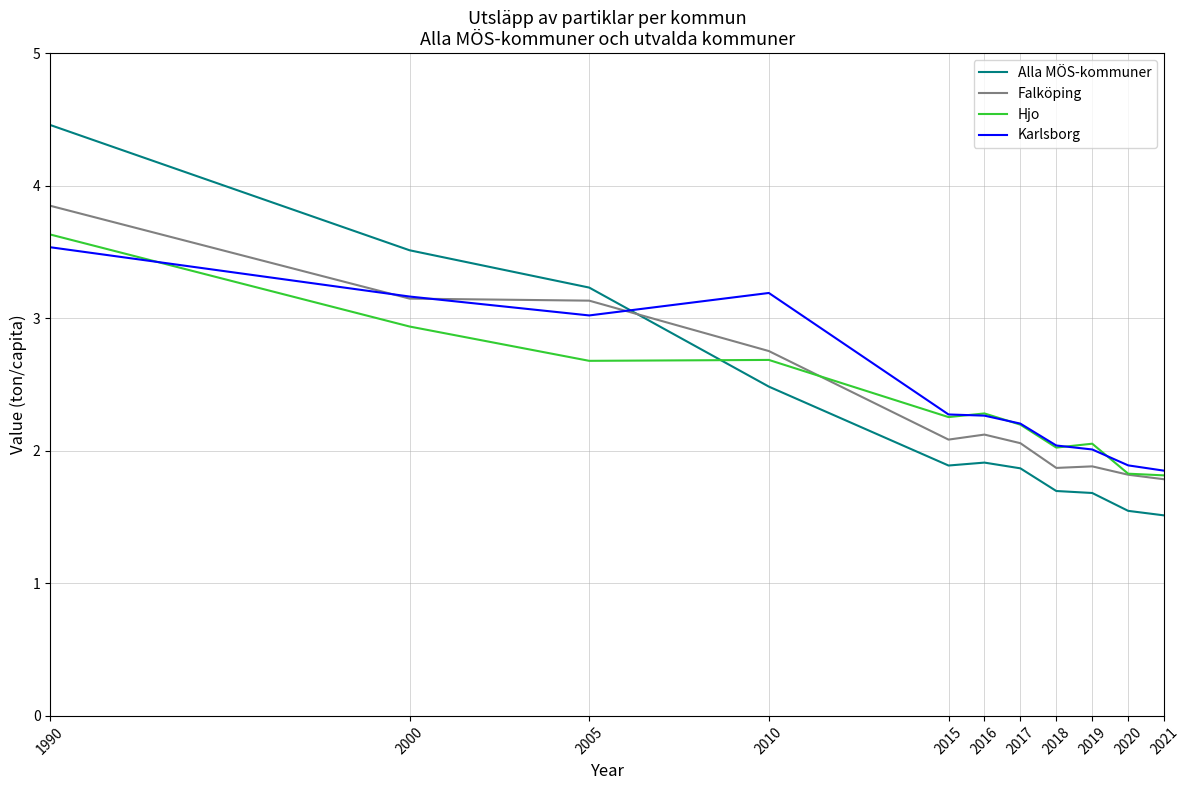

How many times do Karlsborg and Alla MÖS-kommuner cross each other?

1